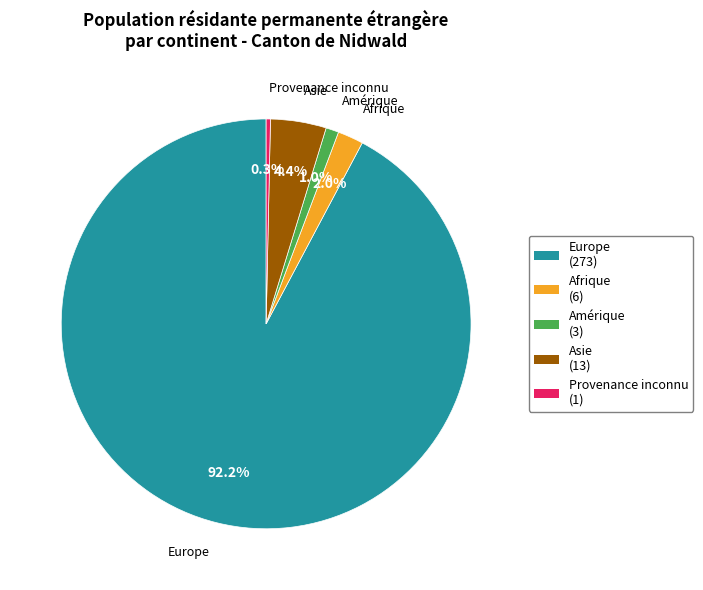

Does any single category account for the majority?

Yes